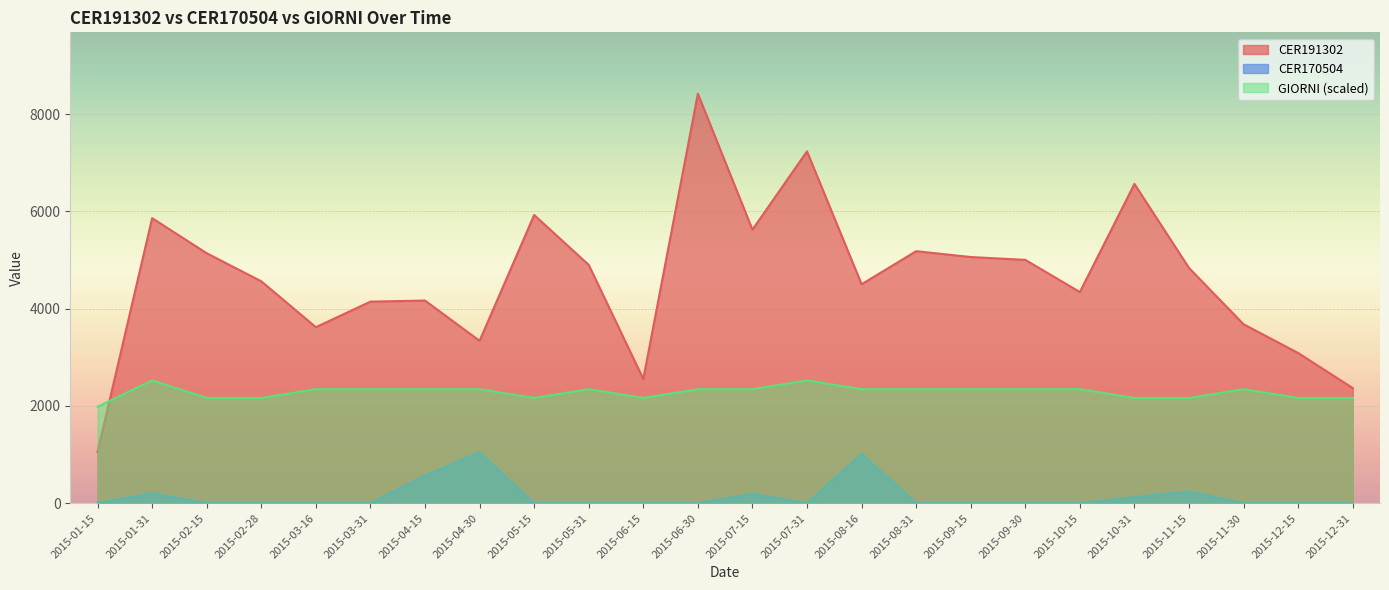

What is the difference between the highest and lowest values at 2015-11-30?

3680.0